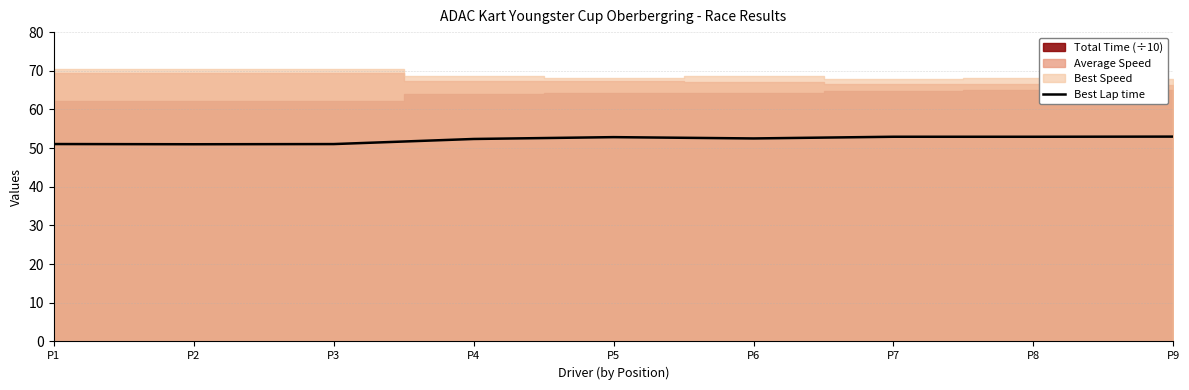

Count the number of values greater than 52.

6